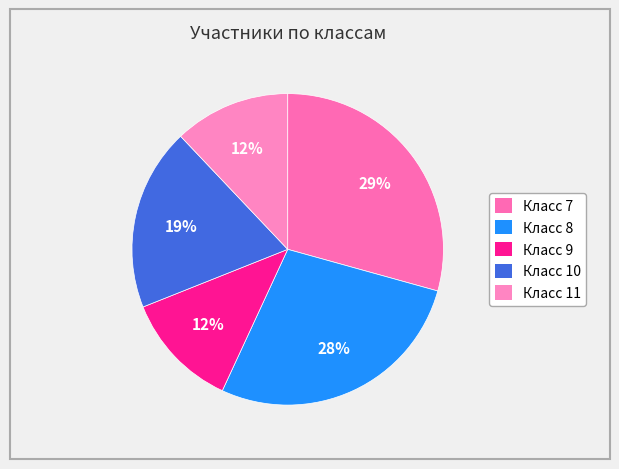

How many segments does this pie chart have?

5